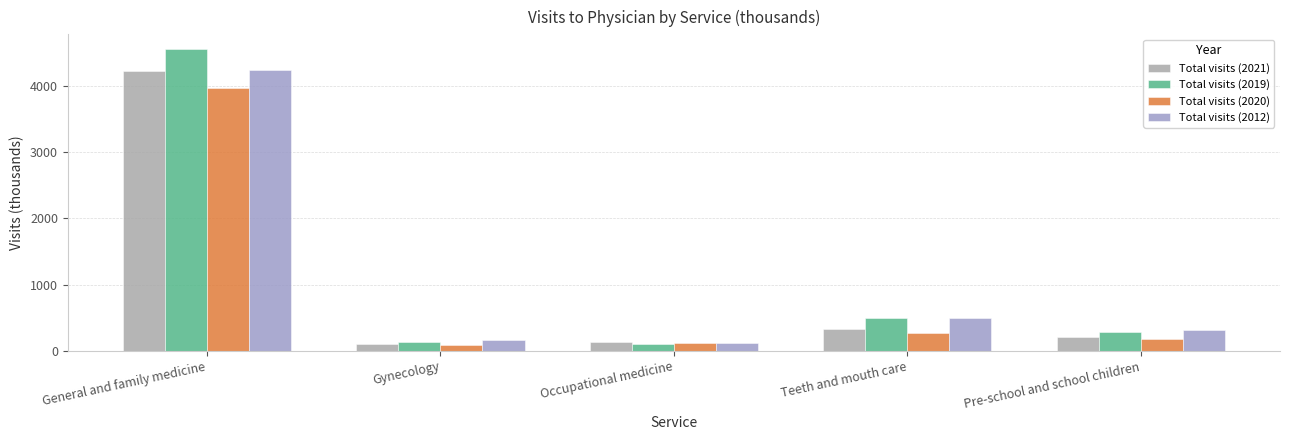

What is the difference between the highest and lowest values at Occupational medicine?

42